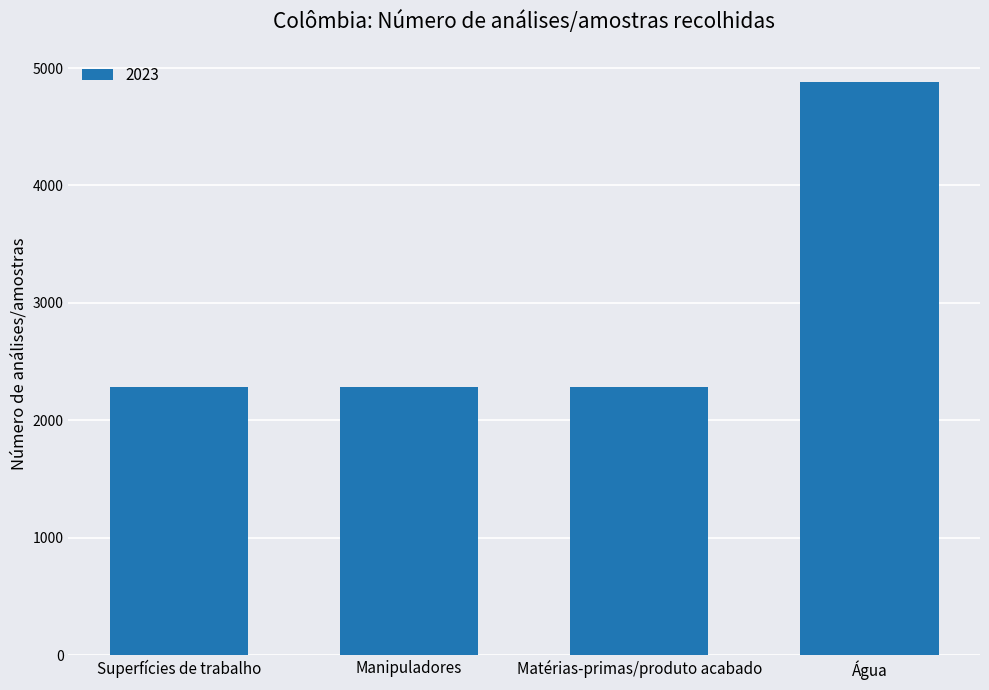

What is the change in value from Superfícies de trabalho to Água?

+2599